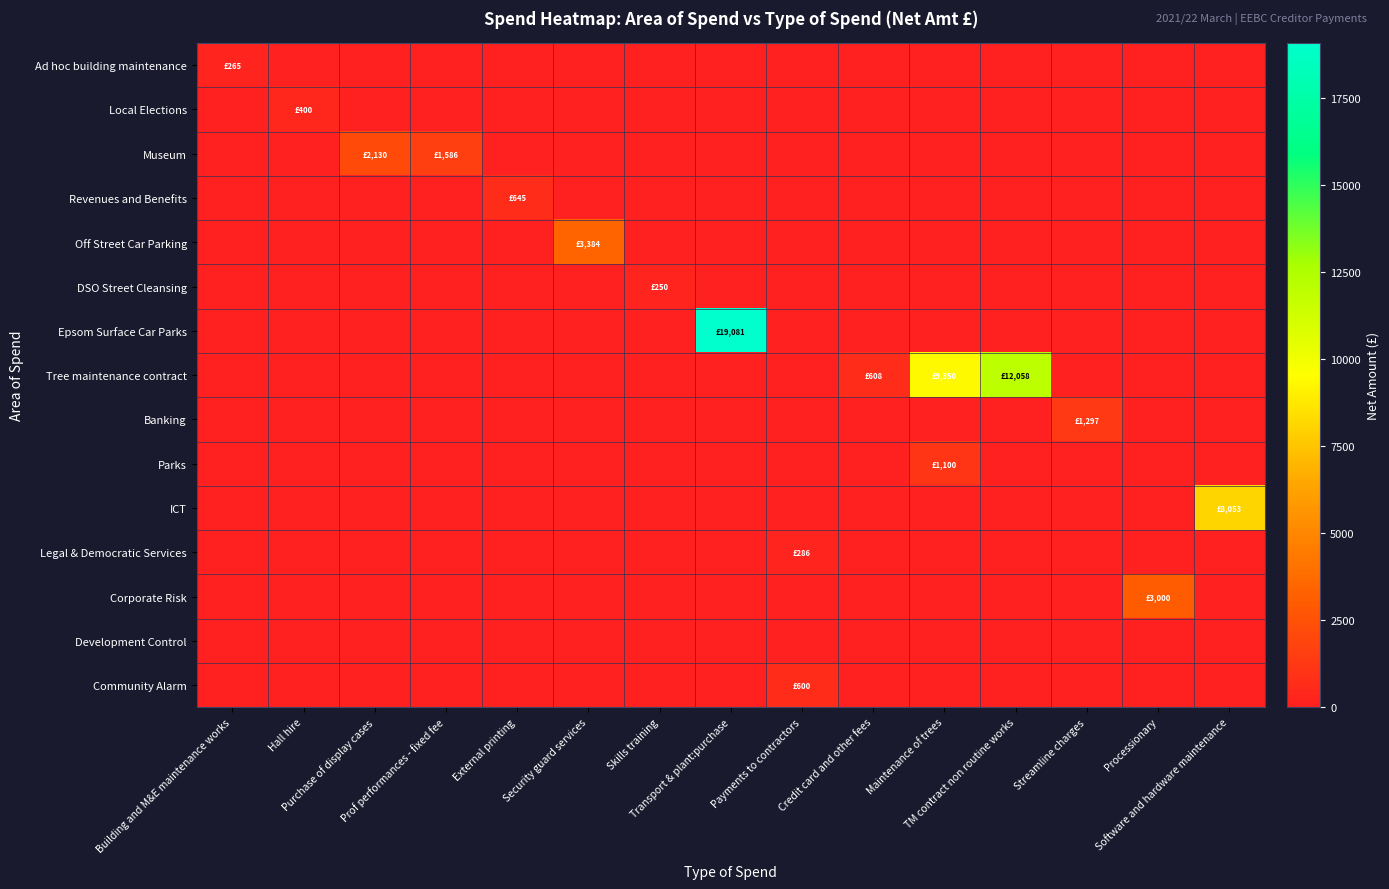

Reading left to right, what are all the values shown in this chart?

Ad hoc building maintenance: Building and M&E maintenance works=265.1	Hall hire=0.0	Purchase of display cases=0.0	Prof performances - fixed fee=0.0	External printing=0.0	Security guard services=0.0	Skills training=0.0	Transport & plant:purchase=0.0	Payments to contractors=0.0	Credit card and other fees=0.0	Maintenance of trees=0.0	TM contract non routine works=0.0	Streamline charges=0.0	Processionary=0.0	Software and hardware maintenance=0.0
Local Elections: Building and M&E maintenance works=0.0	Hall hire=400.0	Purchase of display cases=0.0	Prof performances - fixed fee=0.0	External printing=0.0	Security guard services=0.0	Skills training=0.0	Transport & plant:purchase=0.0	Payments to contractors=0.0	Credit card and other fees=0.0	Maintenance of trees=0.0	TM contract non routine works=0.0	Streamline charges=0.0	Processionary=0.0	Software and hardware maintenance=0.0
Museum: Building and M&E maintenance works=0.0	Hall hire=0.0	Purchase of display cases=2130.0	Prof performances - fixed fee=1586.0	External printing=0.0	Security guard services=0.0	Skills training=0.0	Transport & plant:purchase=0.0	Payments to contractors=0.0	Credit card and other fees=0.0	Maintenance of trees=0.0	TM contract non routine works=0.0	Streamline charges=0.0	Processionary=0.0	Software and hardware maintenance=0.0
Revenues and Benefits: Building and M&E maintenance works=0.0	Hall hire=0.0	Purchase of display cases=0.0	Prof performances - fixed fee=0.0	External printing=644.6	Security guard services=0.0	Skills training=0.0	Transport & plant:purchase=0.0	Payments to contractors=0.0	Credit card and other fees=0.0	Maintenance of trees=0.0	TM contract non routine works=0.0	Streamline charges=0.0	Processionary=0.0	Software and hardware maintenance=0.0
Off Street Car Parking: Building and M&E maintenance works=0.0	Hall hire=0.0	Purchase of display cases=0.0	Prof performances - fixed fee=0.0	External printing=0.0	Security guard services=3383.5	Skills training=0.0	Transport & plant:purchase=0.0	Payments to contractors=0.0	Credit card and other fees=0.0	Maintenance of trees=0.0	TM contract non routine works=0.0	Streamline charges=0.0	Processionary=0.0	Software and hardware maintenance=0.0
DSO Street Cleansing: Building and M&E maintenance works=0.0	Hall hire=0.0	Purchase of display cases=0.0	Prof performances - fixed fee=0.0	External printing=0.0	Security guard services=0.0	Skills training=250.0	Transport & plant:purchase=0.0	Payments to contractors=0.0	Credit card and other fees=0.0	Maintenance of trees=0.0	TM contract non routine works=0.0	Streamline charges=0.0	Processionary=0.0	Software and hardware maintenance=0.0
Epsom Surface Car Parks: Building and M&E maintenance works=0.0	Hall hire=0.0	Purchase of display cases=0.0	Prof performances - fixed fee=0.0	External printing=0.0	Security guard services=0.0	Skills training=0.0	Transport & plant:purchase=19081.0	Payments to contractors=0.0	Credit card and other fees=0.0	Maintenance of trees=0.0	TM contract non routine works=0.0	Streamline charges=0.0	Processionary=0.0	Software and hardware maintenance=0.0
Tree maintenance contract: Building and M&E maintenance works=0.0	Hall hire=0.0	Purchase of display cases=0.0	Prof performances - fixed fee=0.0	External printing=0.0	Security guard services=0.0	Skills training=0.0	Transport & plant:purchase=0.0	Payments to contractors=0.0	Credit card and other fees=608.0	Maintenance of trees=9350.3	TM contract non routine works=12057.8	Streamline charges=0.0	Processionary=0.0	Software and hardware maintenance=0.0
Banking: Building and M&E maintenance works=0.0	Hall hire=0.0	Purchase of display cases=0.0	Prof performances - fixed fee=0.0	External printing=0.0	Security guard services=0.0	Skills training=0.0	Transport & plant:purchase=0.0	Payments to contractors=0.0	Credit card and other fees=0.0	Maintenance of trees=0.0	TM contract non routine works=0.0	Streamline charges=1296.8	Processionary=0.0	Software and hardware maintenance=0.0
Parks: Building and M&E maintenance works=0.0	Hall hire=0.0	Purchase of display cases=0.0	Prof performances - fixed fee=0.0	External printing=0.0	Security guard services=0.0	Skills training=0.0	Transport & plant:purchase=0.0	Payments to contractors=0.0	Credit card and other fees=0.0	Maintenance of trees=1100.0	TM contract non routine works=0.0	Streamline charges=0.0	Processionary=0.0	Software and hardware maintenance=0.0
ICT: Building and M&E maintenance works=0.0	Hall hire=0.0	Purchase of display cases=0.0	Prof performances - fixed fee=0.0	External printing=0.0	Security guard services=0.0	Skills training=0.0	Transport & plant:purchase=0.0	Payments to contractors=0.0	Credit card and other fees=0.0	Maintenance of trees=0.0	TM contract non routine works=0.0	Streamline charges=0.0	Processionary=0.0	Software and hardware maintenance=8053.4
Legal & Democratic Services: Building and M&E maintenance works=0.0	Hall hire=0.0	Purchase of display cases=0.0	Prof performances - fixed fee=0.0	External printing=0.0	Security guard services=0.0	Skills training=0.0	Transport & plant:purchase=0.0	Payments to contractors=286.0	Credit card and other fees=0.0	Maintenance of trees=0.0	TM contract non routine works=0.0	Streamline charges=0.0	Processionary=0.0	Software and hardware maintenance=0.0
Corporate Risk: Building and M&E maintenance works=0.0	Hall hire=0.0	Purchase of display cases=0.0	Prof performances - fixed fee=0.0	External printing=0.0	Security guard services=0.0	Skills training=0.0	Transport & plant:purchase=0.0	Payments to contractors=0.0	Credit card and other fees=0.0	Maintenance of trees=0.0	TM contract non routine works=0.0	Streamline charges=0.0	Processionary=3000.0	Software and hardware maintenance=0.0
Development Control: Building and M&E maintenance works=0.0	Hall hire=0.0	Purchase of display cases=0.0	Prof performances - fixed fee=0.0	External printing=0.0	Security guard services=0.0	Skills training=0.0	Transport & plant:purchase=0.0	Payments to contractors=0.0	Credit card and other fees=0.0	Maintenance of trees=0.0	TM contract non routine works=0.0	Streamline charges=0.0	Processionary=0.0	Software and hardware maintenance=0.0
Community Alarm: Building and M&E maintenance works=0.0	Hall hire=0.0	Purchase of display cases=0.0	Prof performances - fixed fee=0.0	External printing=0.0	Security guard services=0.0	Skills training=0.0	Transport & plant:purchase=0.0	Payments to contractors=600.0	Credit card and other fees=0.0	Maintenance of trees=0.0	TM contract non routine works=0.0	Streamline charges=0.0	Processionary=0.0	Software and hardware maintenance=0.0